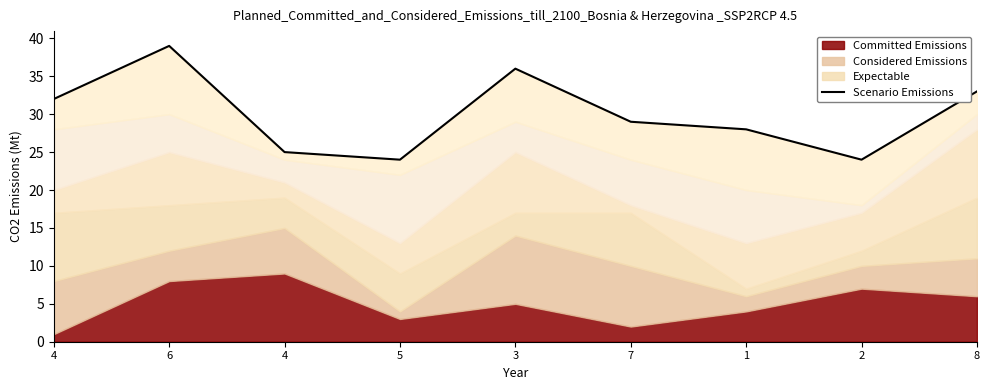

Between 4 and 1, which is larger?

4